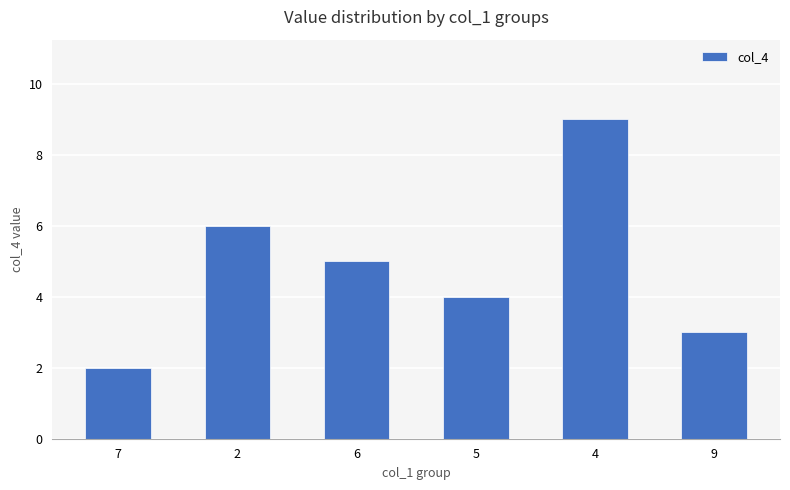

What position from the left is 5?

4